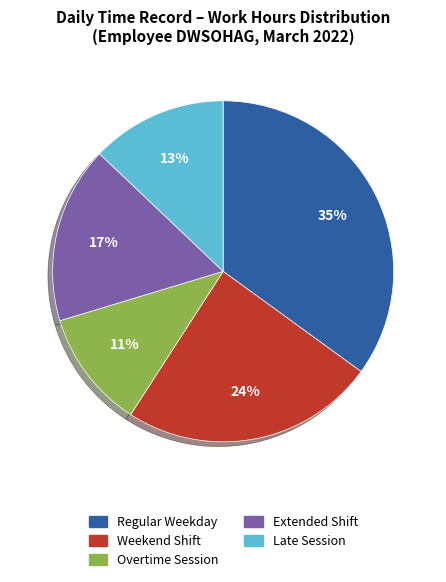

Is there any slice that represents more than half of the pie?

No